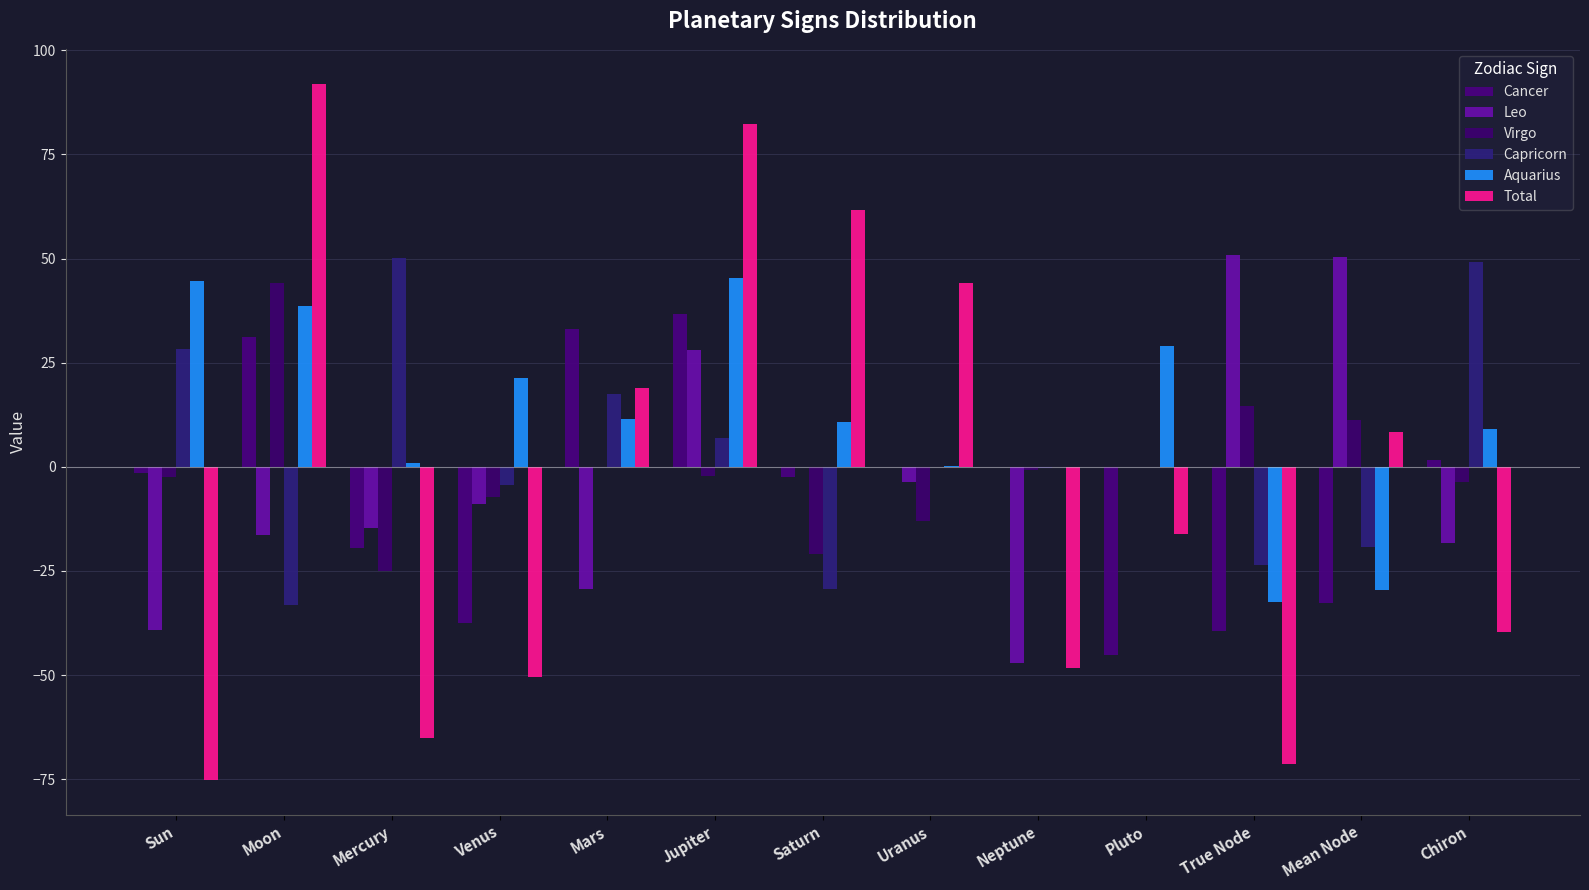

What is the sum of all Aquarius values?

149.5